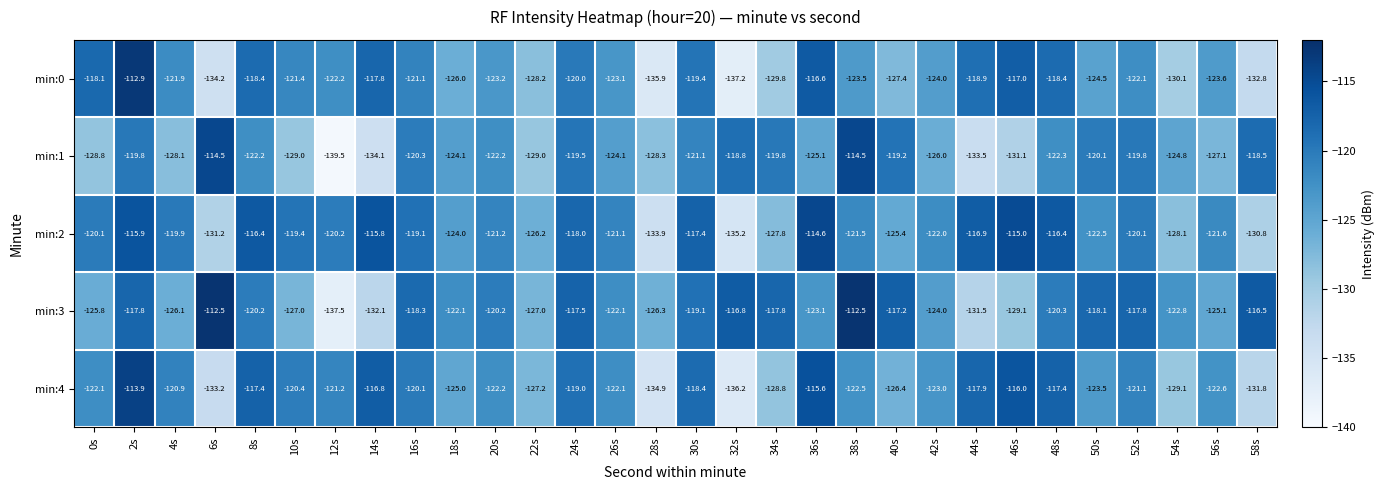

Where does the min:4 series first go above -122?

2s